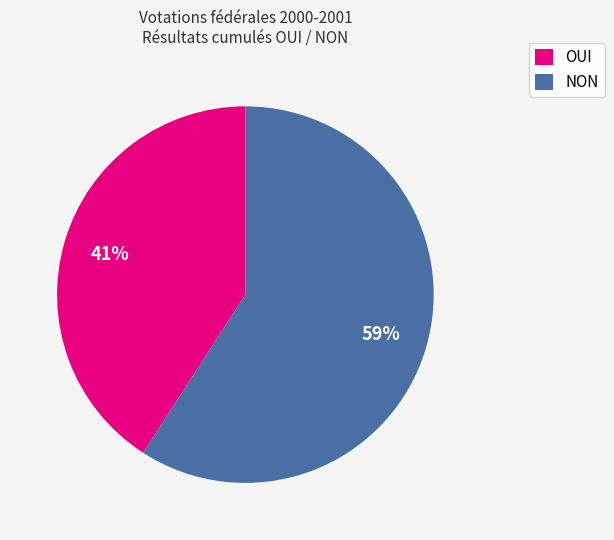

Which has a higher value, OUI or NON?

NON